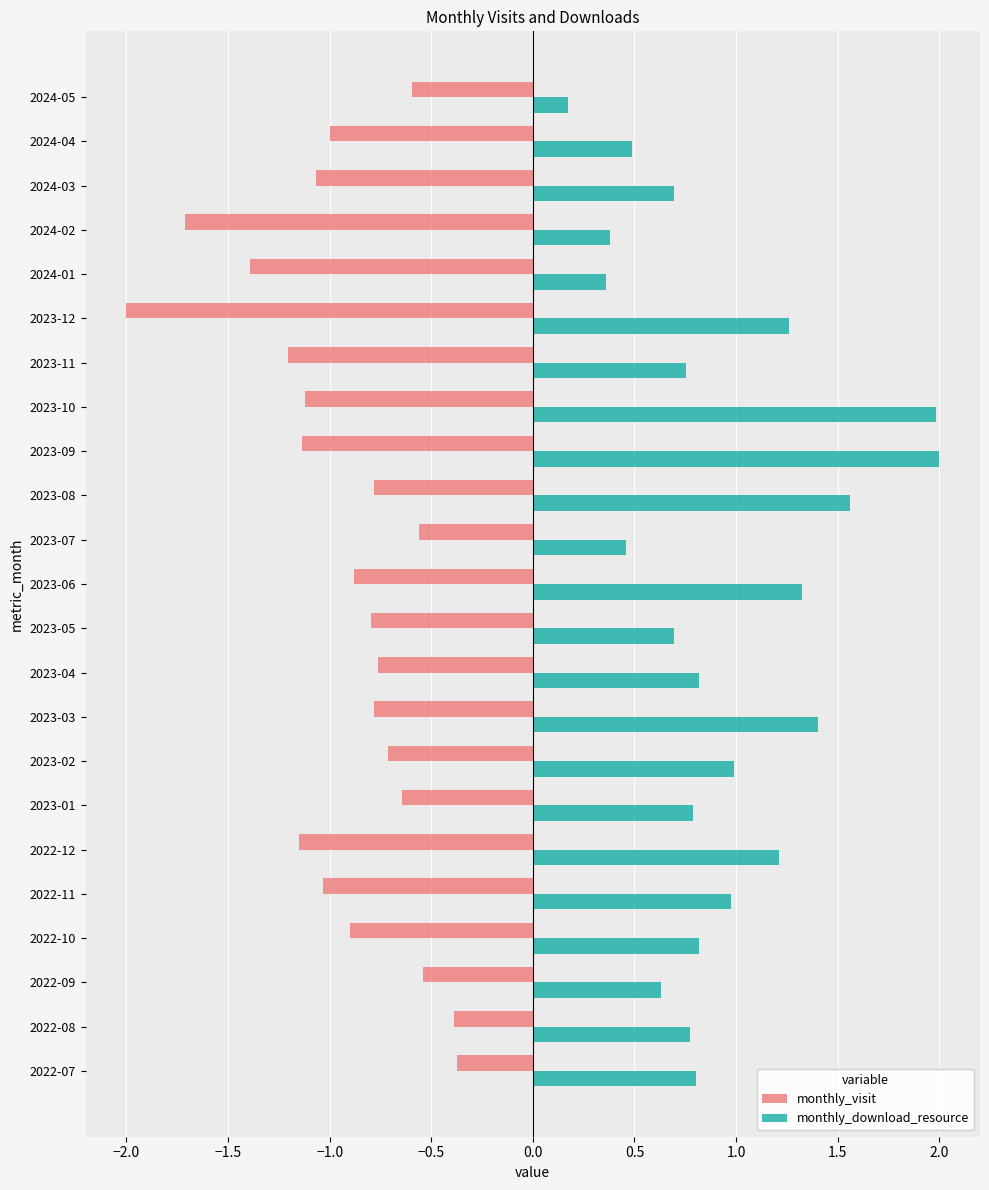

At how many categories does at least one series exceed 0?

23